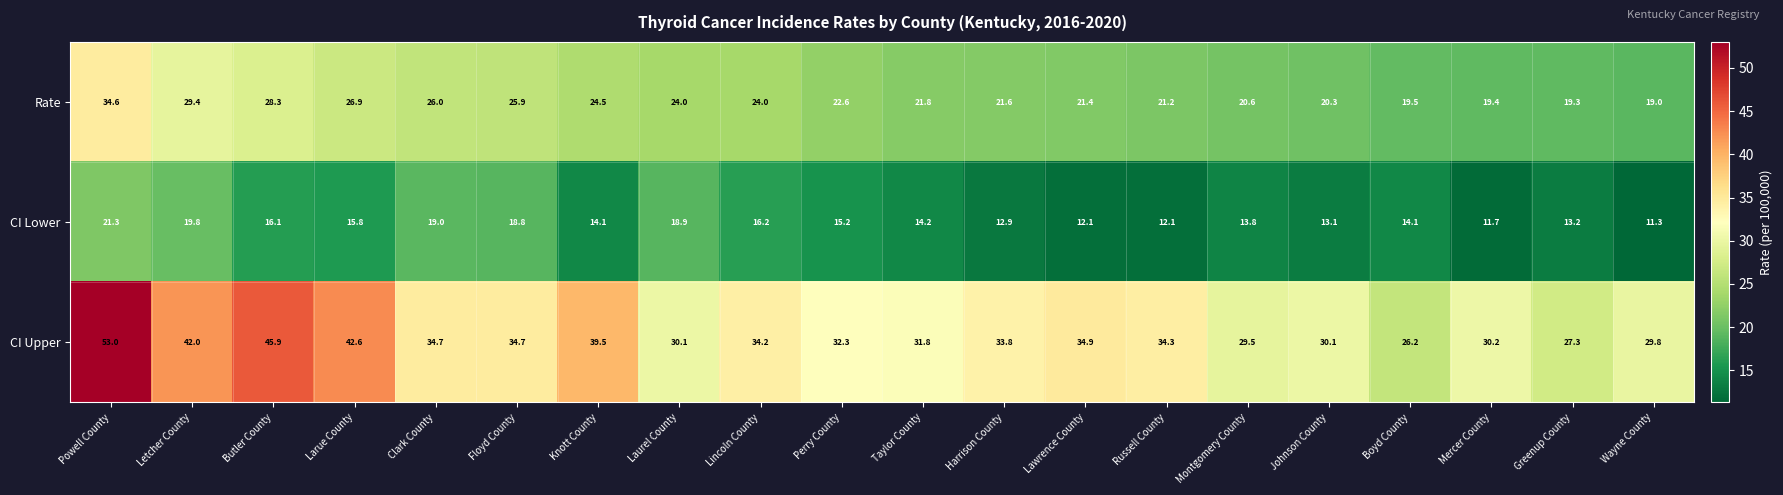

What is the sum of the Rate values at Letcher County and Clark County?

55.4